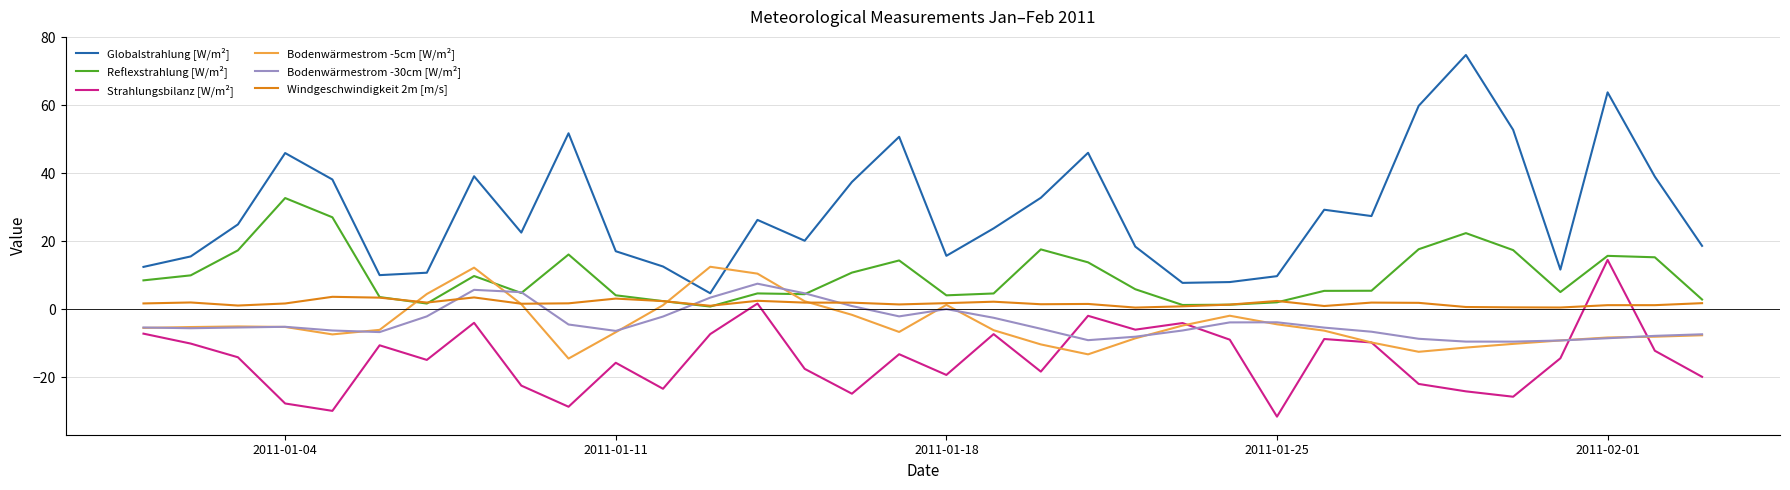

What is the difference between the second highest and second lowest values in the Bodenwärmestrom -5cm [W/m²] series?

25.5